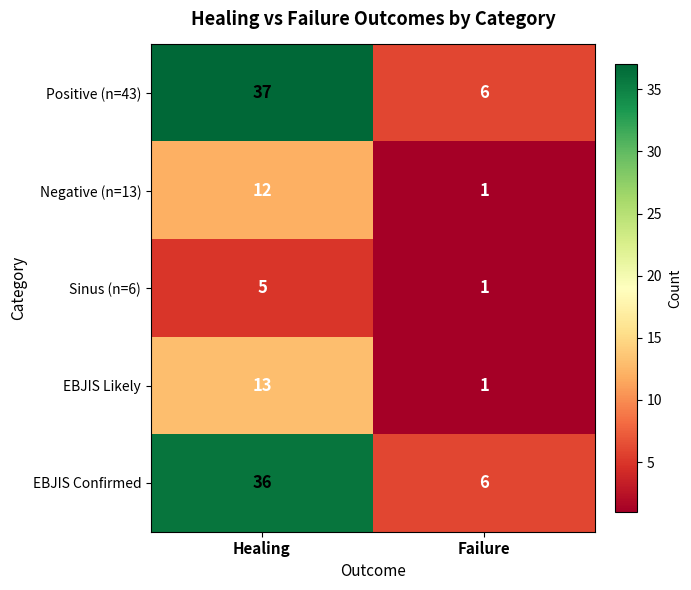

List the labels in order of EBJIS Confirmed value, largest first.

Healing, Failure